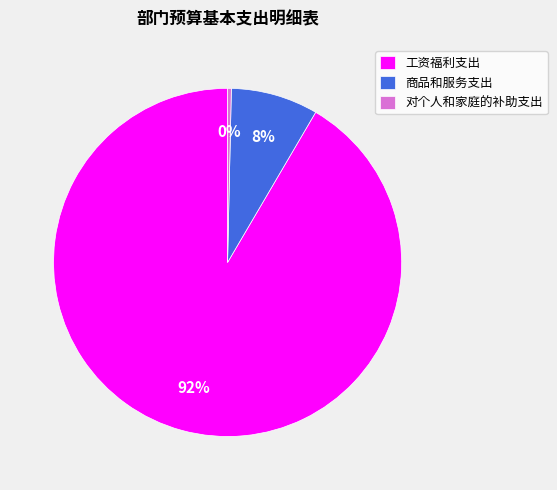

Is 对个人和家庭的补助支出 the majority of the pie?

No